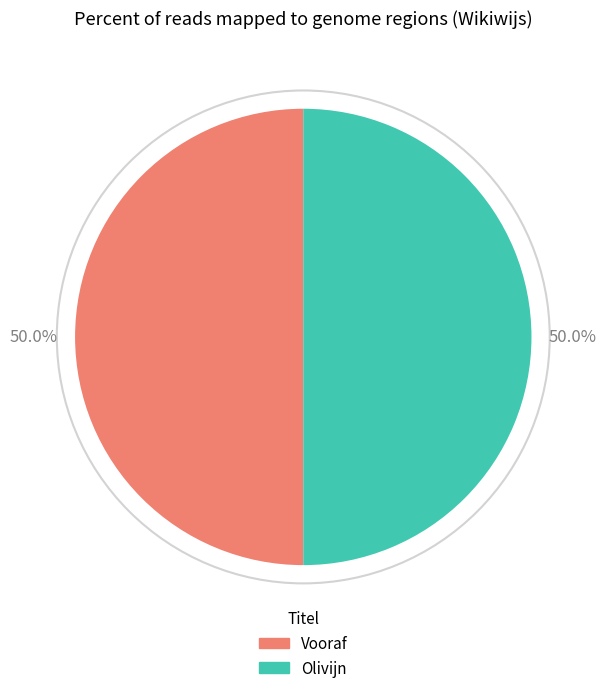

Is the sum of Olivijn and Vooraf greater than half?

Yes